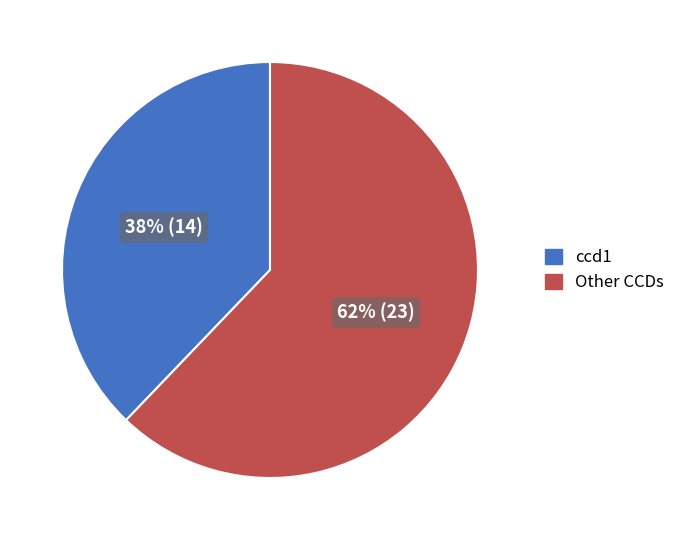

To the nearest percent, what is the difference between the largest and smallest slice percentages?

24%